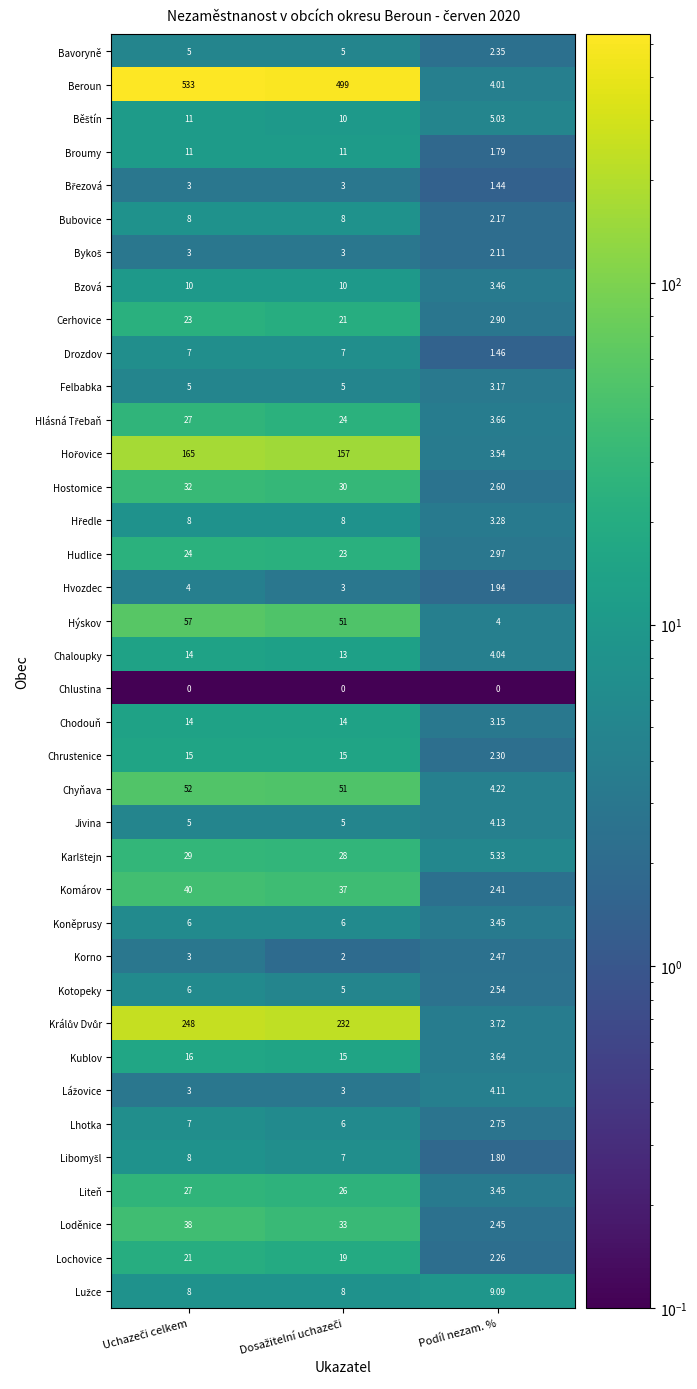

Which series has the widest spread of values?

Beroun